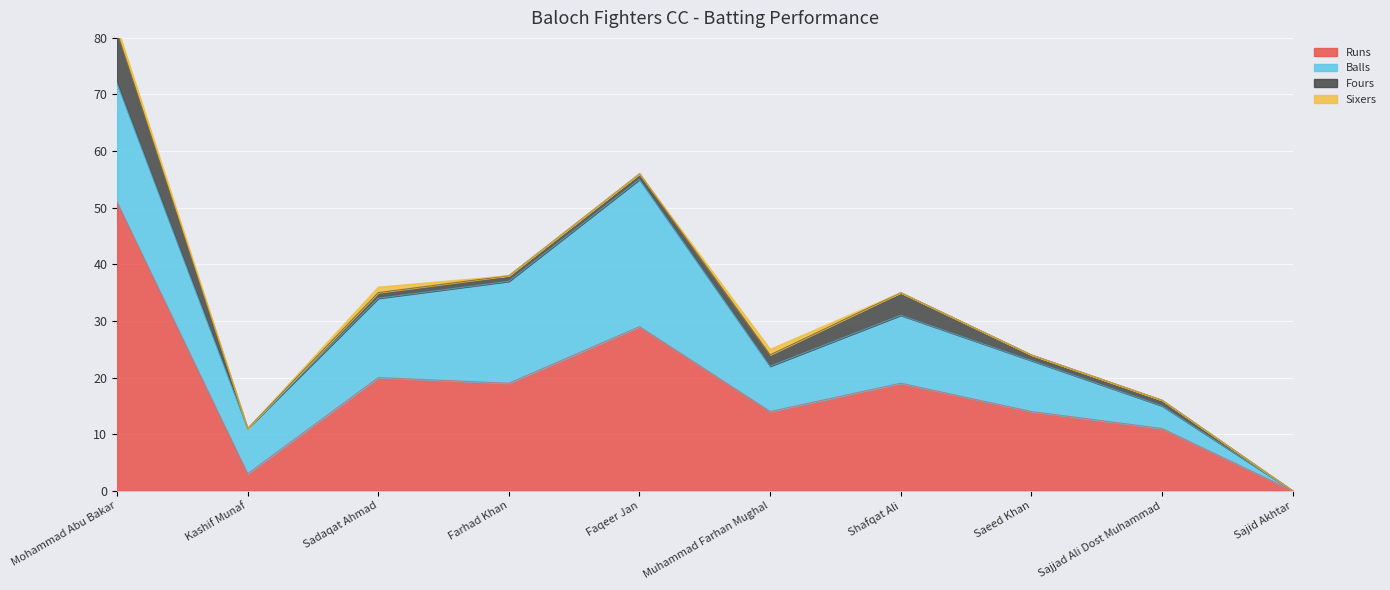

How many lines are shown in the chart?

4